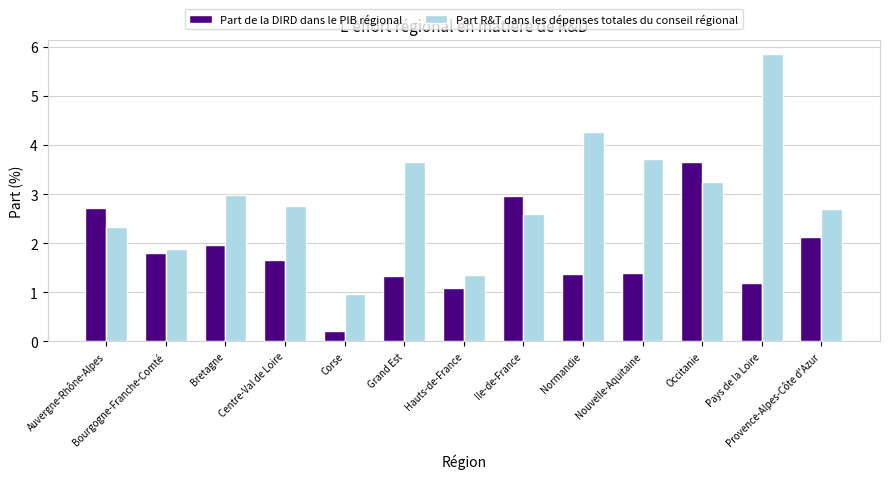

What are all the series names shown in the legend?

Part de la DIRD dans le PIB régional, Part R&T dans les dépenses totales du conseil régional